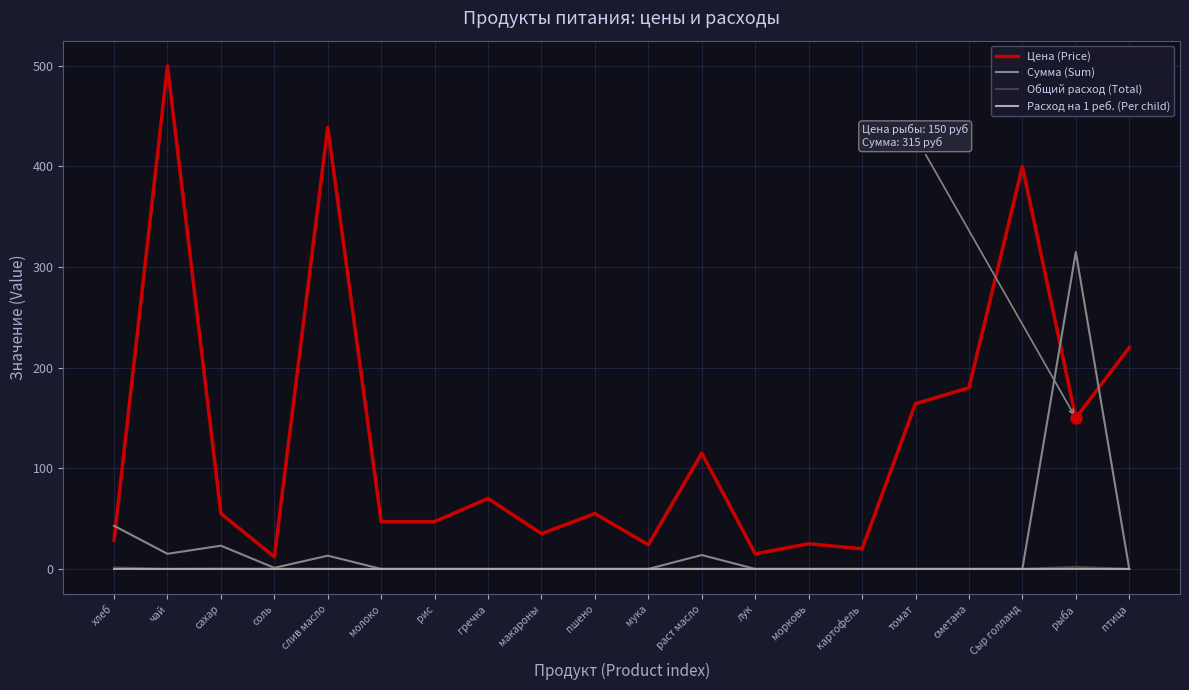

What are all the series names shown in the legend?

Цена (Price), Сумма (Sum), Общий расход (Total), Расход на 1 реб. (Per child)